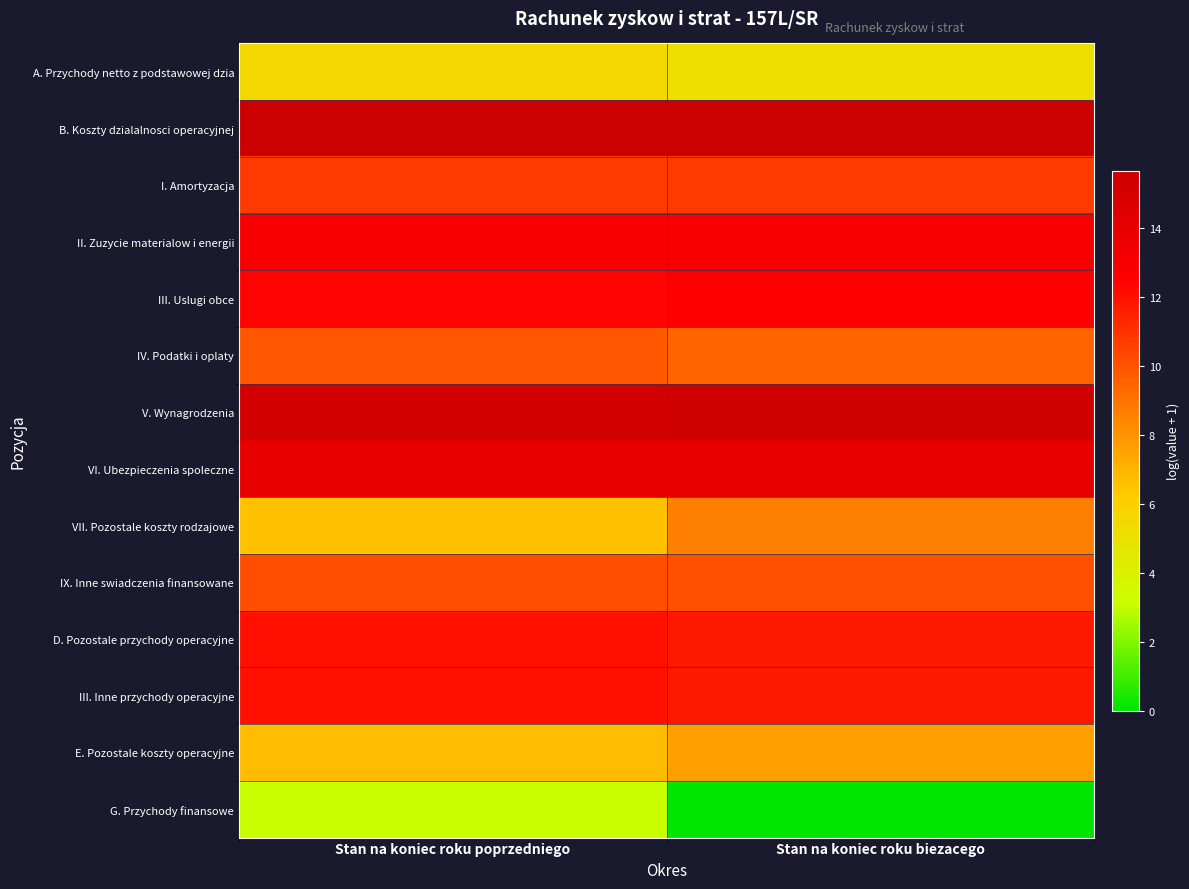

How many distinct data groups are displayed?

14